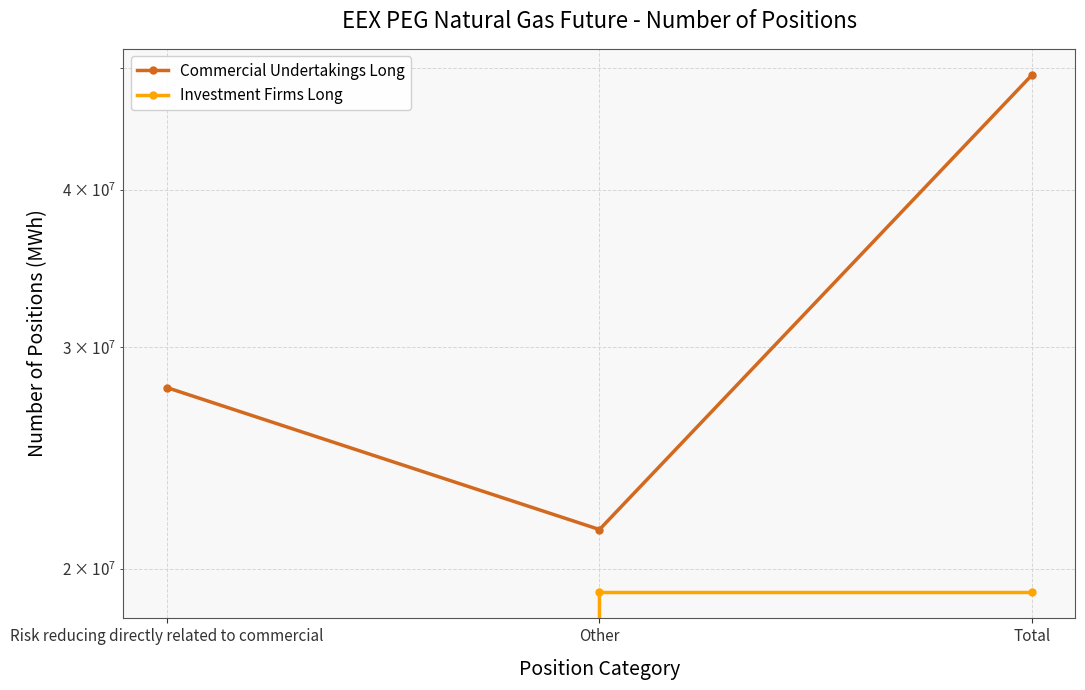

Count the Investment Firms Long values in the range 0 to 19160479.

3